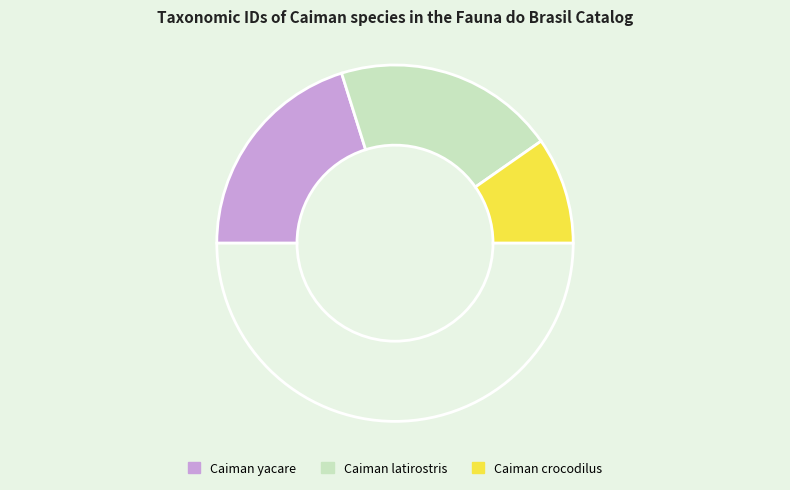

How many segments does this pie chart have?

4